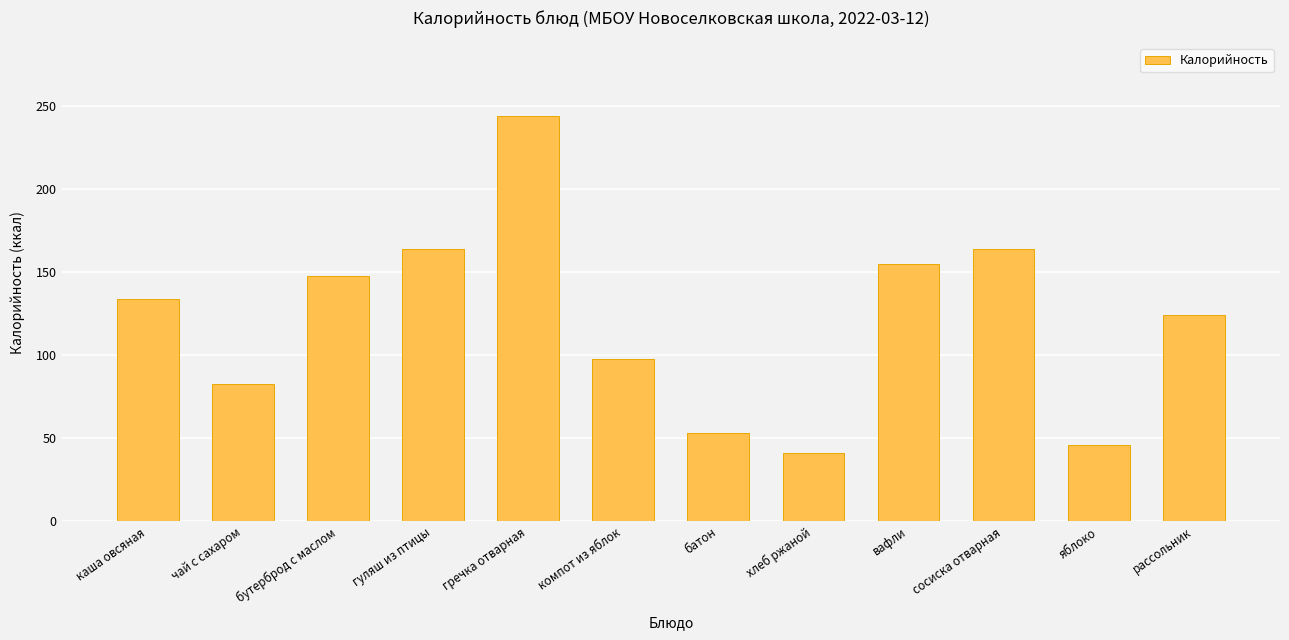

The chart shows a value of 41 at хлеб ржаной. True or false?

True